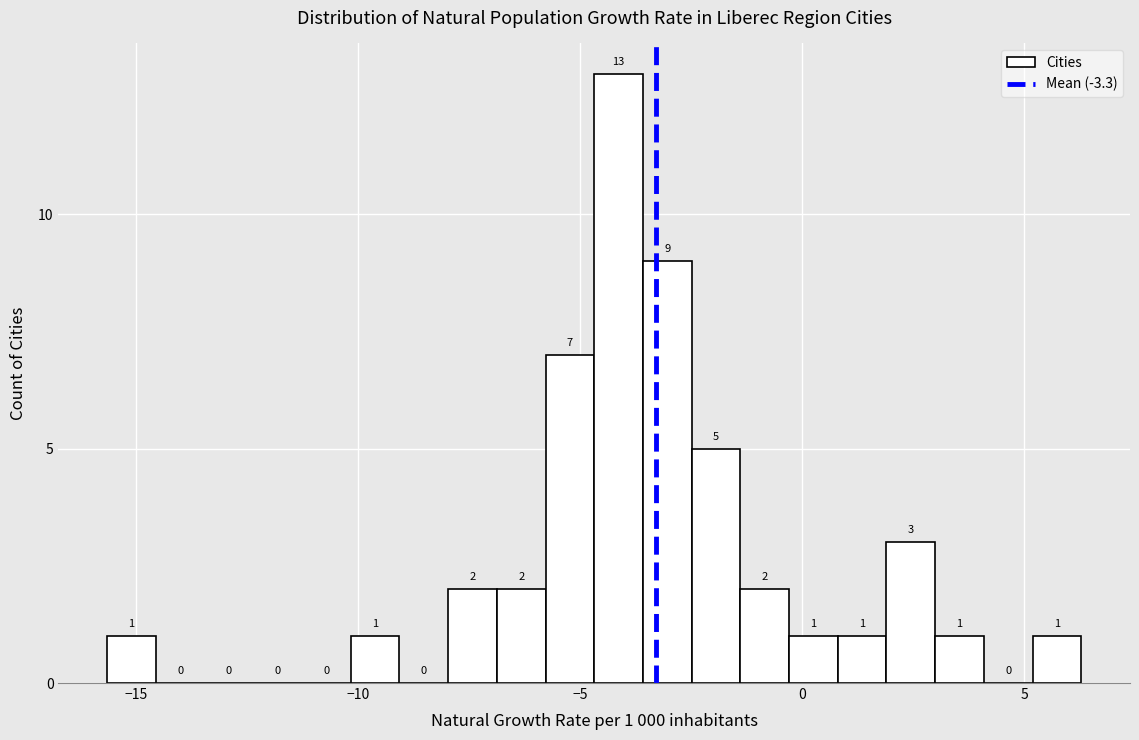

Around what value on the x-axis is the tallest bar? Give the approximate position of its centre, as read against the axis.

-4.0